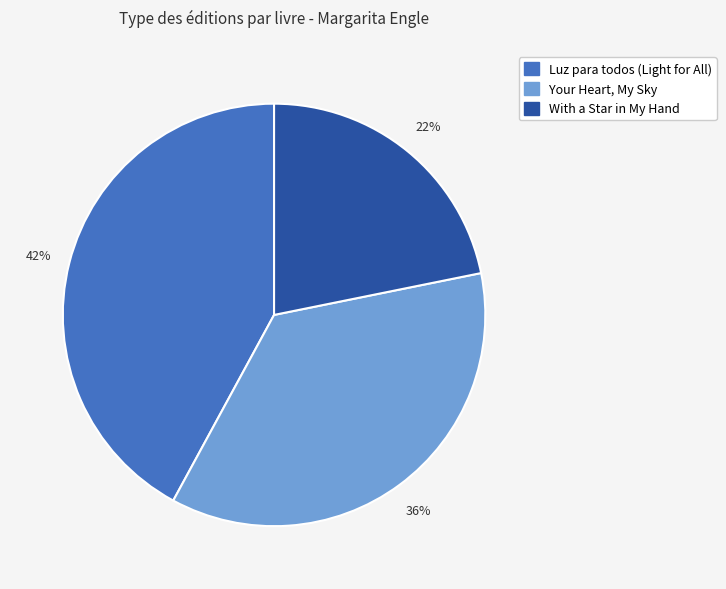

Does any single category account for the majority?

No